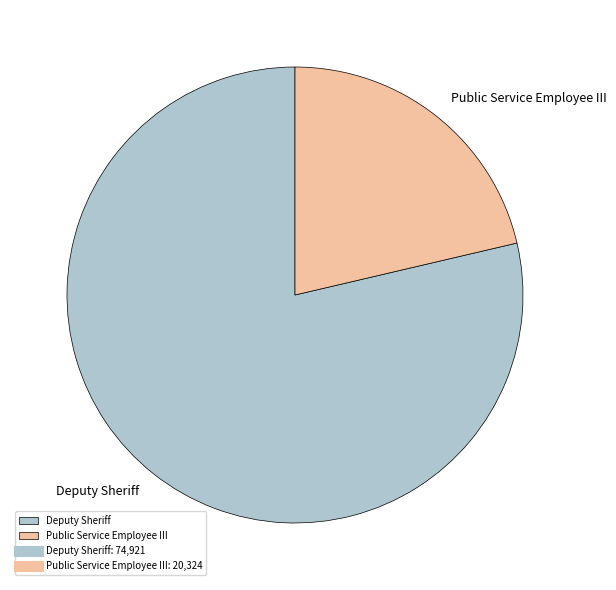

Combined, do Deputy Sheriff and Public Service Employee III account for over 50%?

Yes